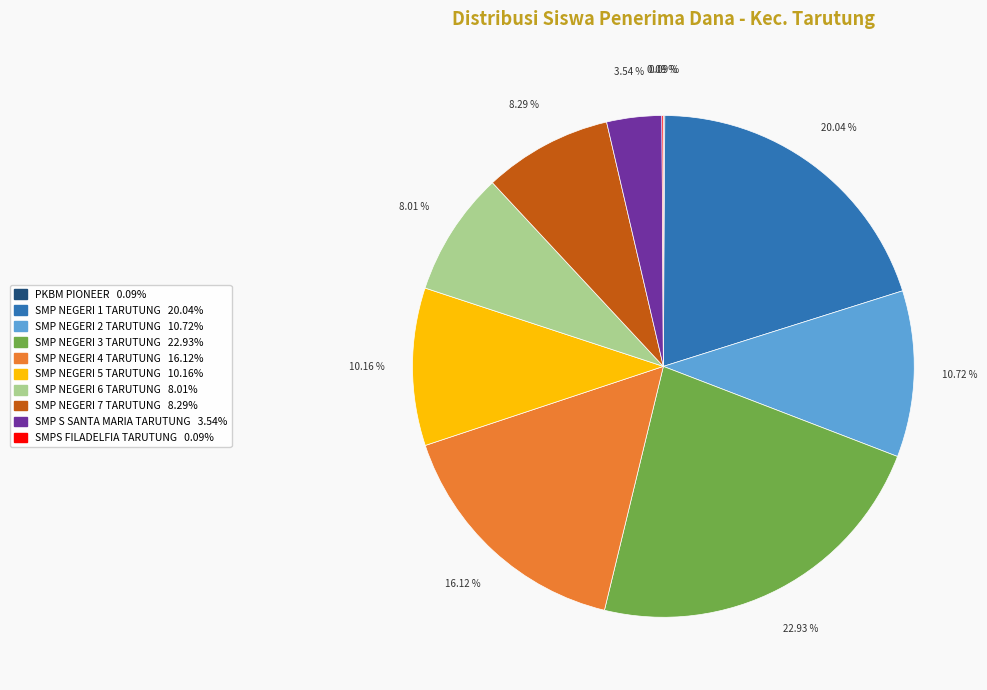

Do SMP NEGERI 2 TARUTUNG and SMP NEGERI 1 TARUTUNG together represent more than half of the pie?

No